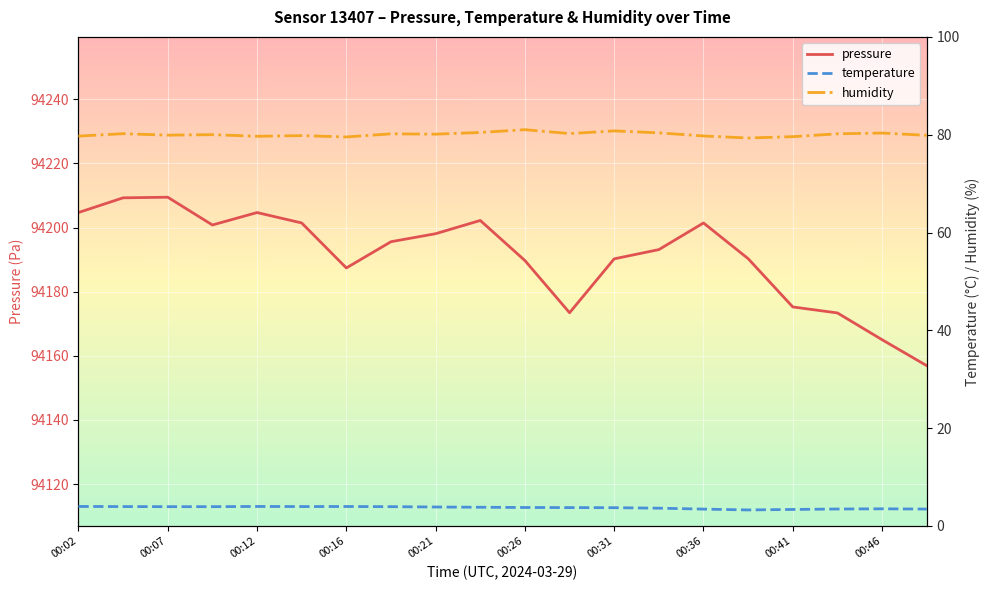

Is this an area chart (filled region under the line)?

No